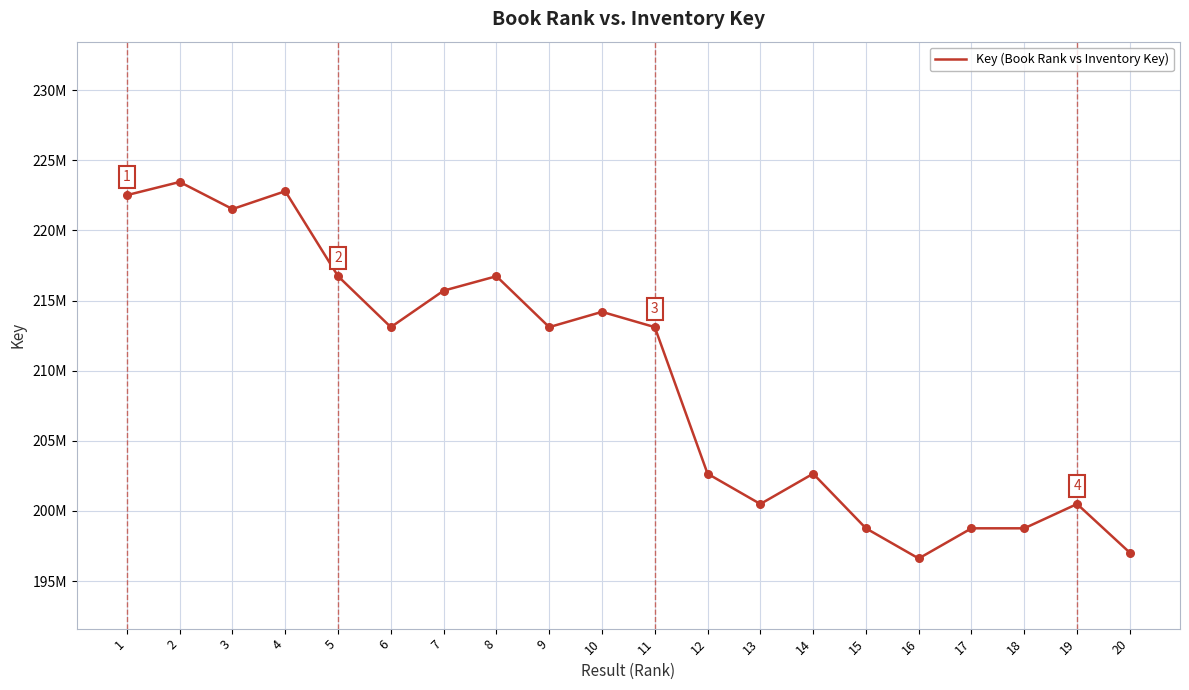

What is the change in value from 1 to 11?

-9408562